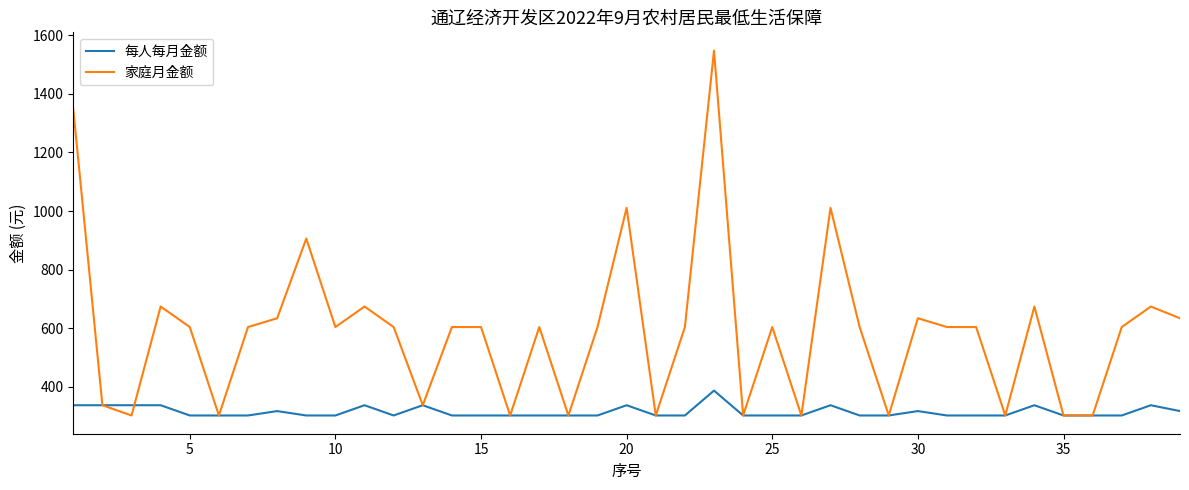

What are all the series names shown in the legend?

每人每月金额, 家庭月金额